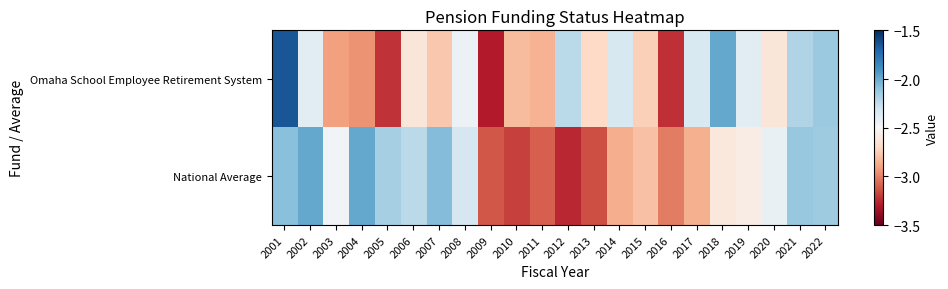

Which category has the lowest value across all series?

2009